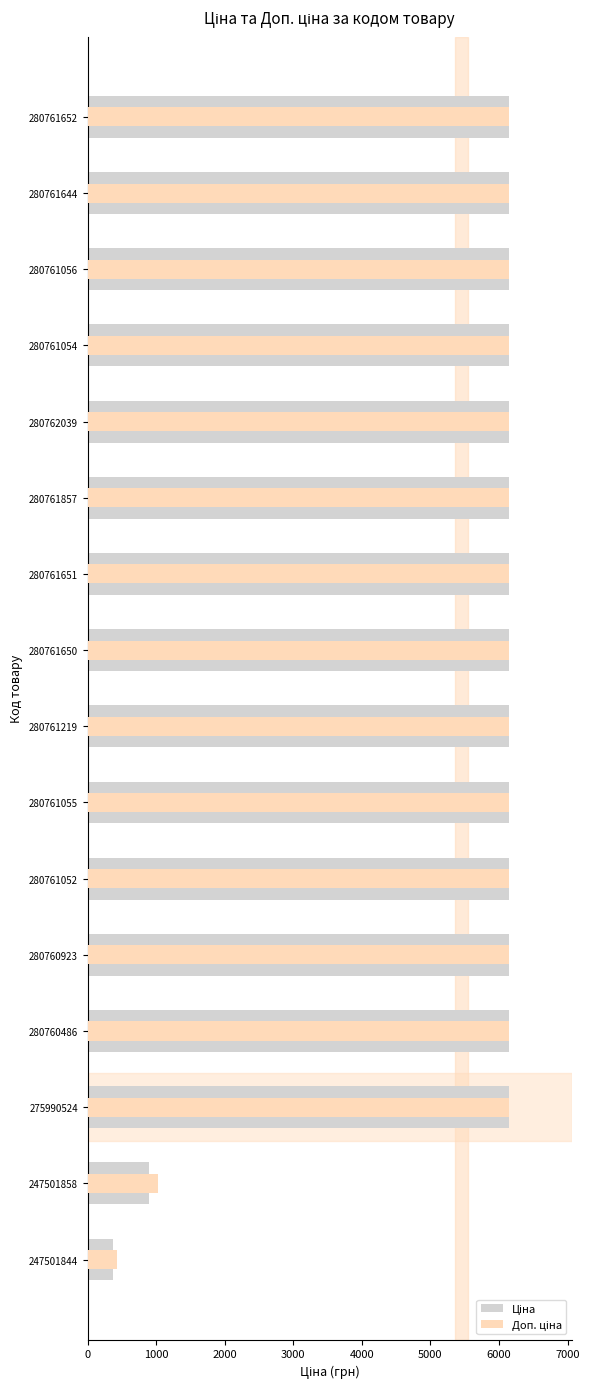

Which series has the widest spread of values?

Ціна